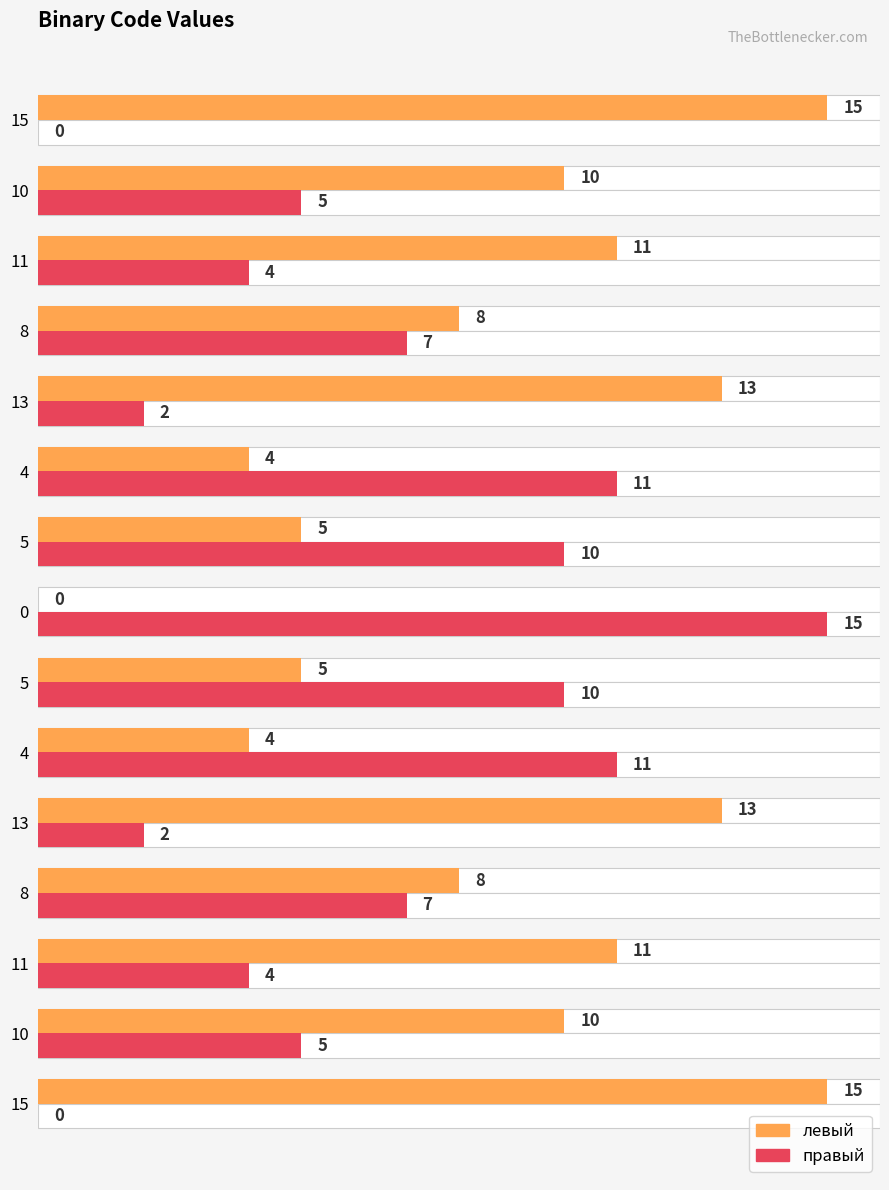

What is the difference between the maximum and minimum values in the левый series?

15